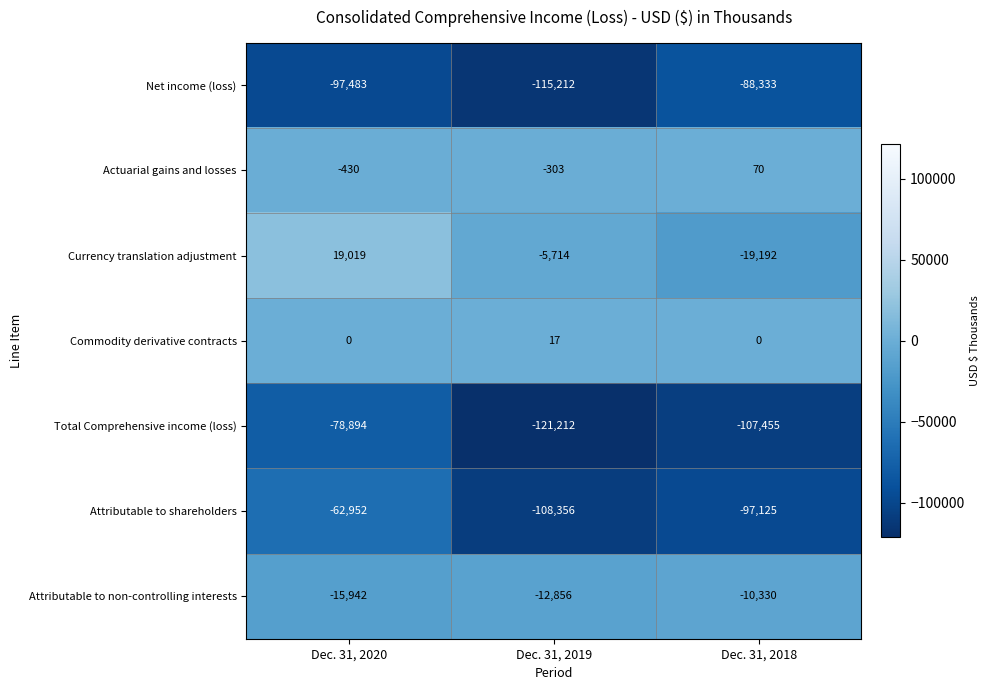

What value does the Net income (loss) series have at Dec. 31, 2020?

-97483